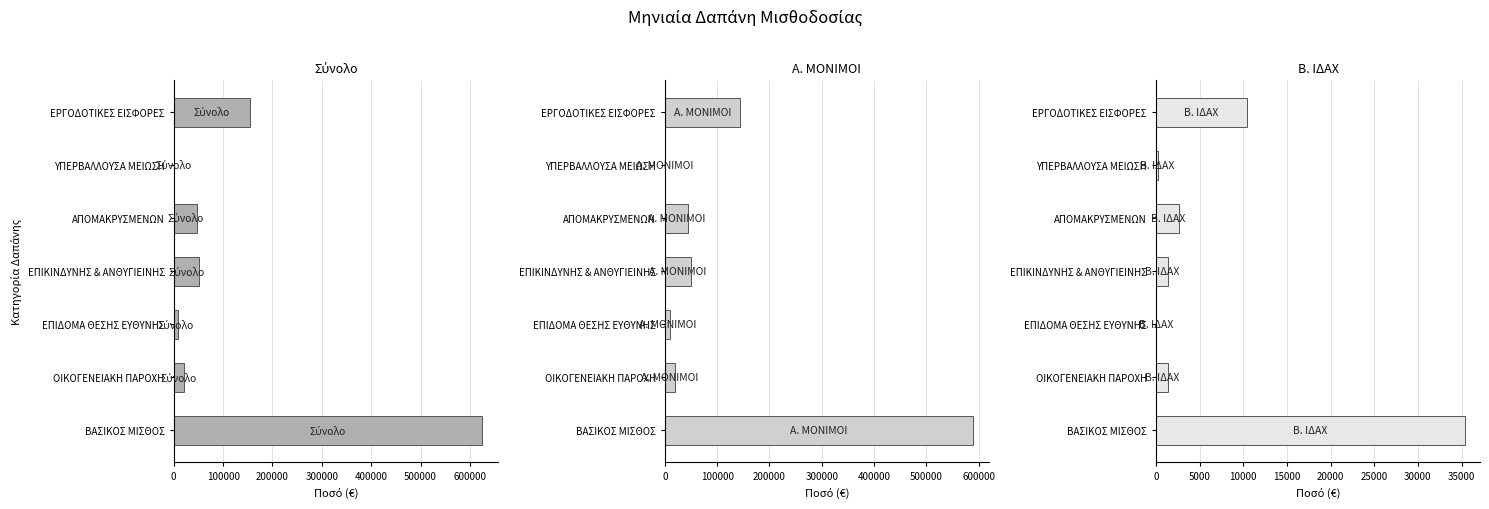

How many values in the Σύνολο series exceed 46300?

3